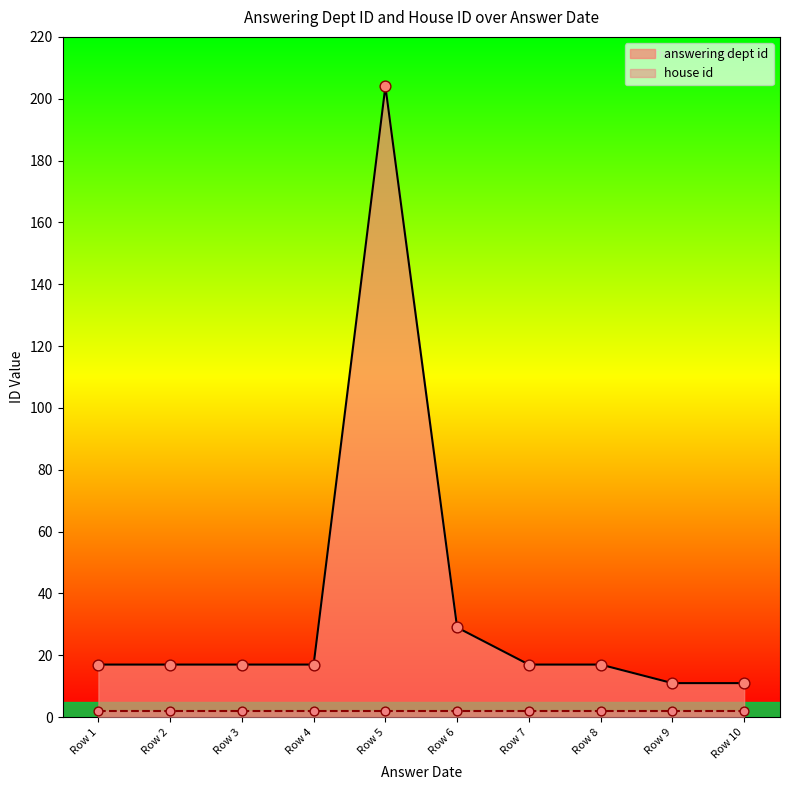

What is the maximum value for answering dept id?

204